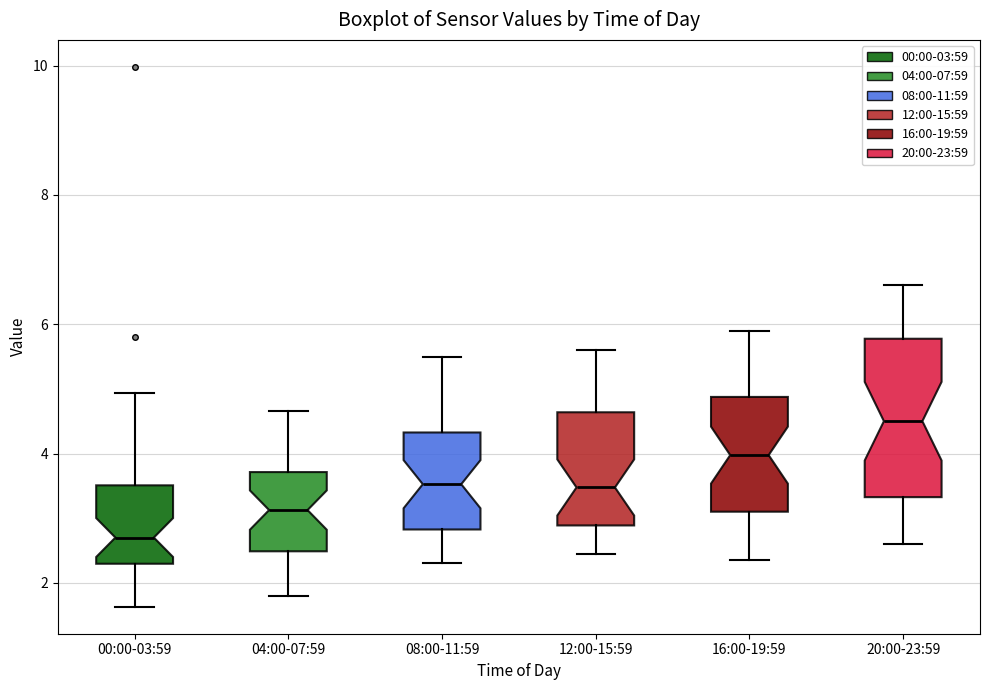

Where is the upper edge of the box for 16:00-19:59 on the y-axis? The values are not printed on the chart, so give them approximately, as read against the axis.

4.8